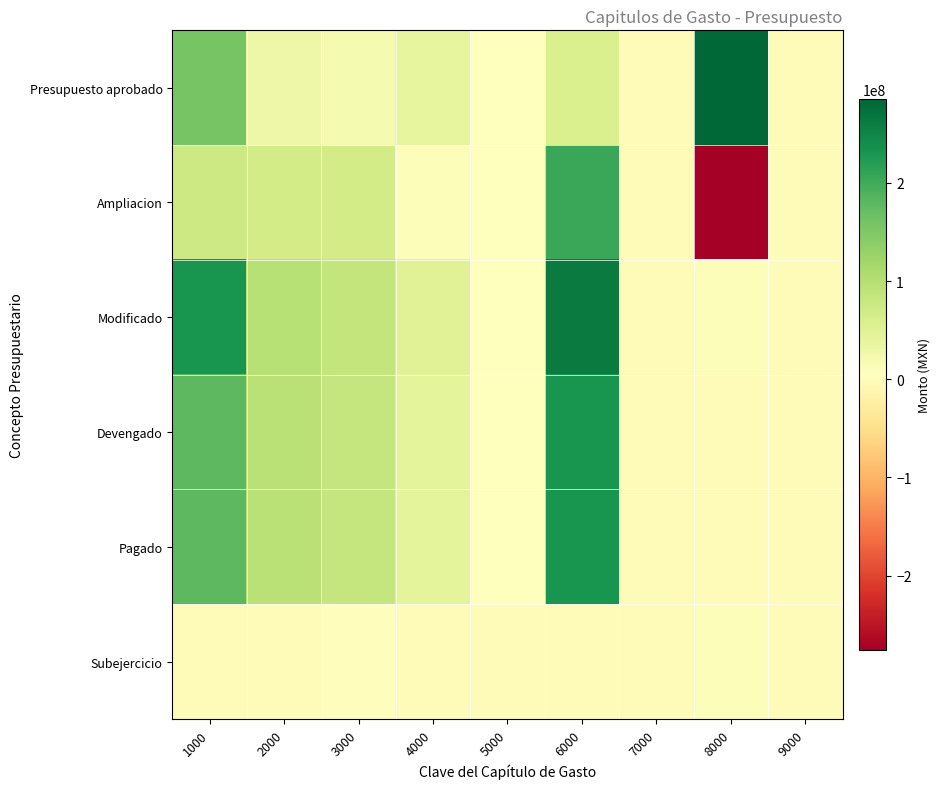

Which label corresponds to the smallest value in the chart?

8000